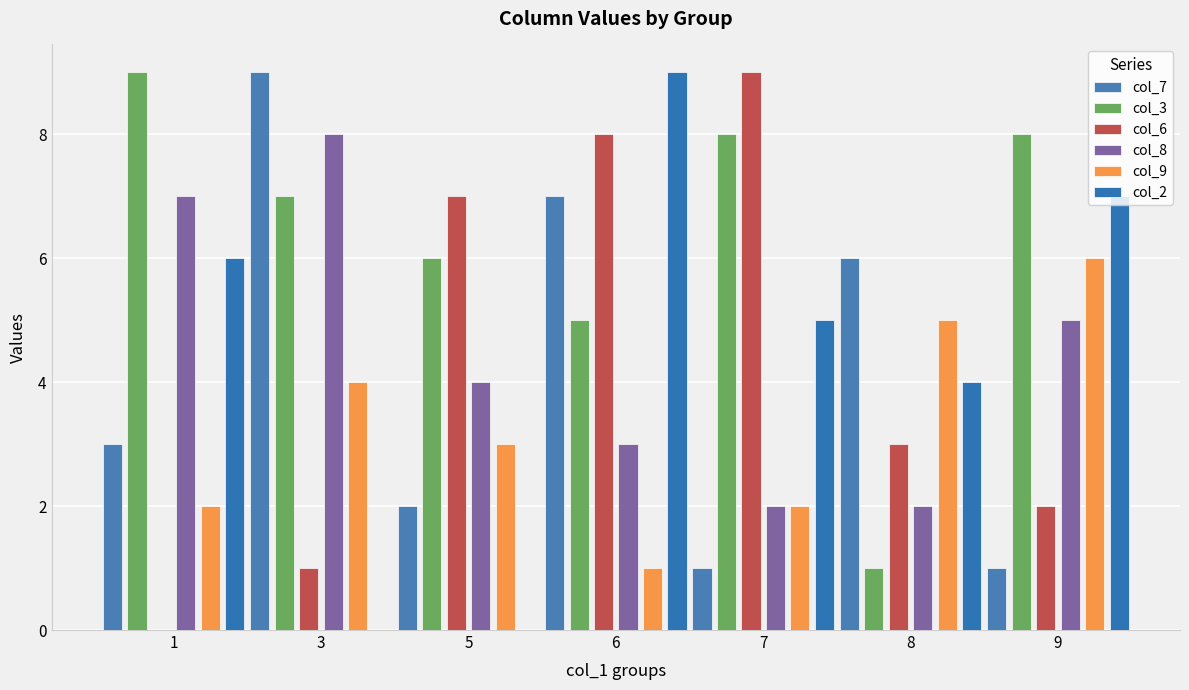

At which label is col_6 closest to 4?

8